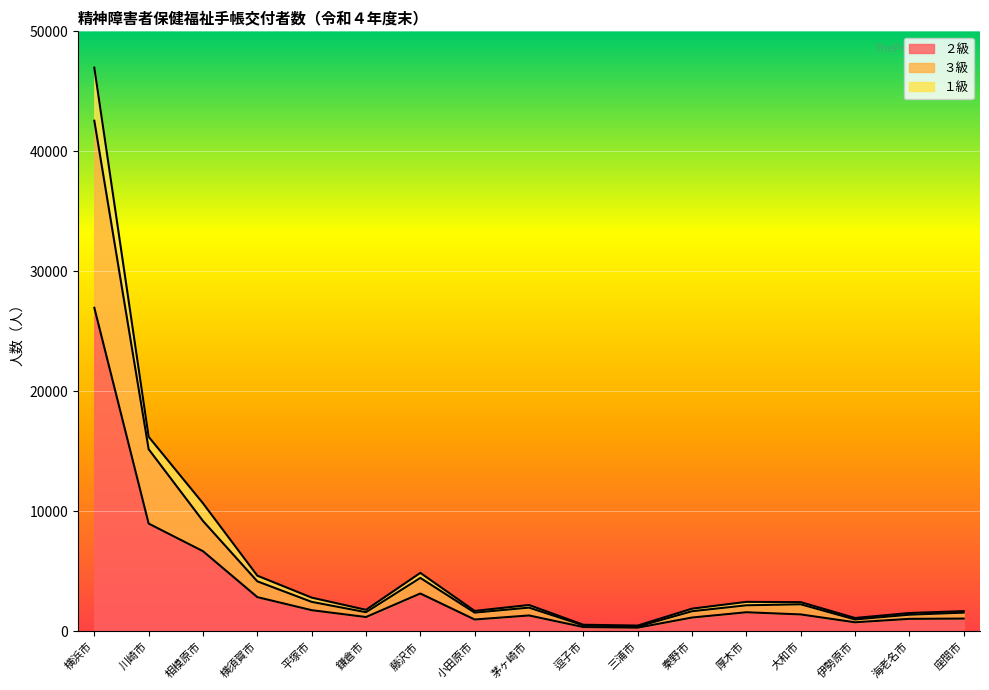

The ２級 series shows 1062 at 座間市. True or false?

True